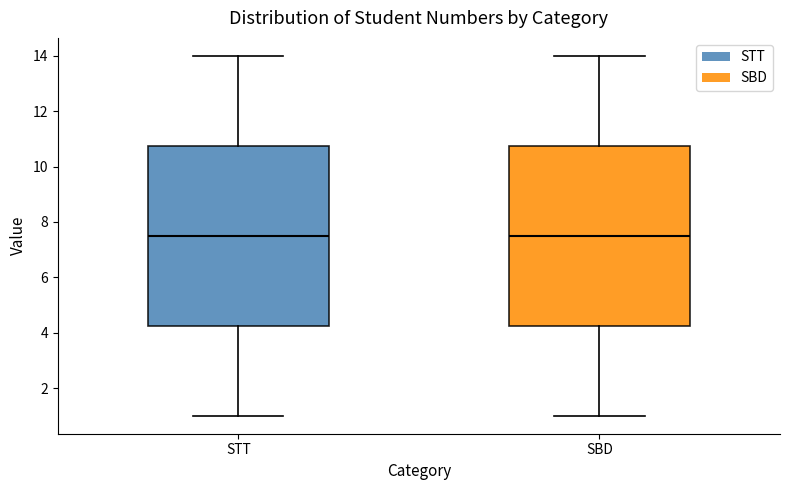

Reading left to right, transcribe this box plot: for each box, give where its median line is, the range the box spans, and where its two whiskers end, as read against the y-axis. The values are not printed on the chart, so give them approximately, as read against the axis.

STT: median 7.6, box 4.2 to 10.8, whiskers 1.0 to 14.0
SBD: median 7.6, box 4.2 to 10.8, whiskers 1.0 to 14.0